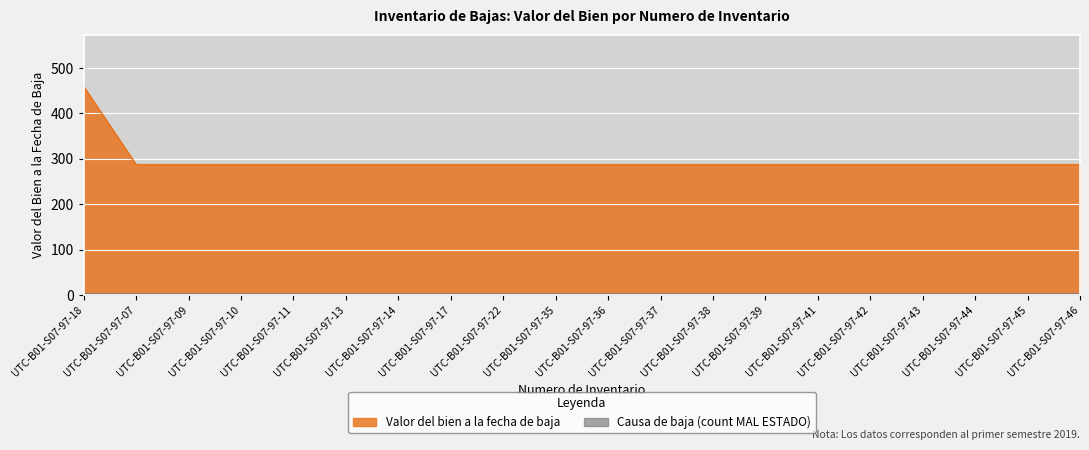

Reading left to right, list all the values displayed in this chart.

UTC-B01-S07-97-18=458.5	UTC-B01-S07-97-07=286.7	UTC-B01-S07-97-09=286.7	UTC-B01-S07-97-10=286.7	UTC-B01-S07-97-11=286.7	UTC-B01-S07-97-13=286.7	UTC-B01-S07-97-14=286.7	UTC-B01-S07-97-17=286.7	UTC-B01-S07-97-22=286.7	UTC-B01-S07-97-35=286.7	UTC-B01-S07-97-36=286.7	UTC-B01-S07-97-37=286.7	UTC-B01-S07-97-38=286.7	UTC-B01-S07-97-39=286.7	UTC-B01-S07-97-41=286.7	UTC-B01-S07-97-42=286.7	UTC-B01-S07-97-43=286.7	UTC-B01-S07-97-44=286.7	UTC-B01-S07-97-45=286.7	UTC-B01-S07-97-46=286.7